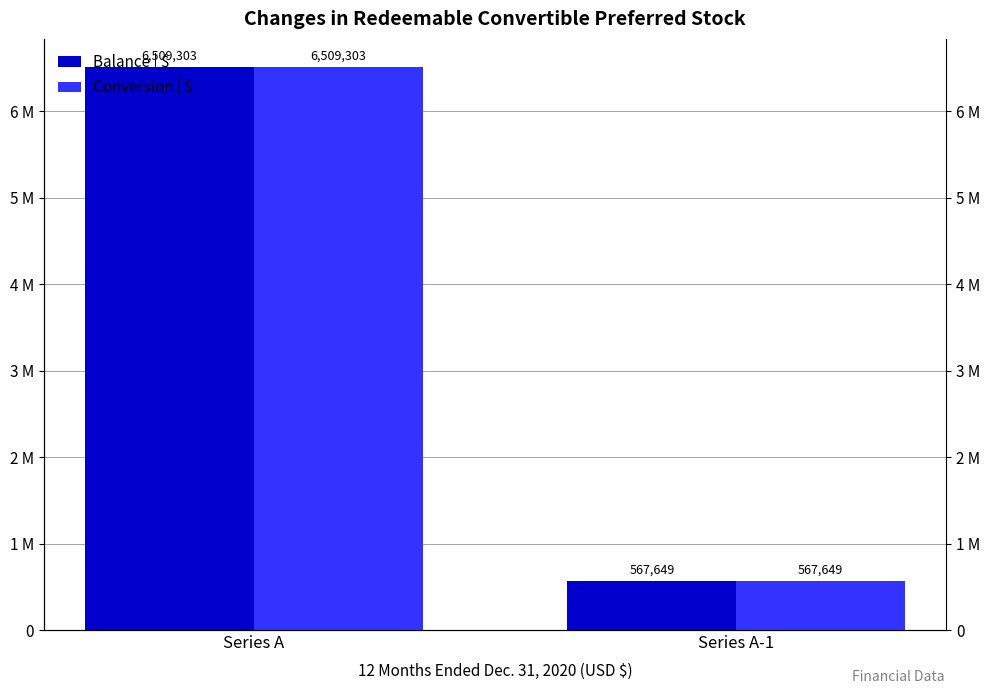

Where is Balance | $ nearest to the value 3538476?

Series A